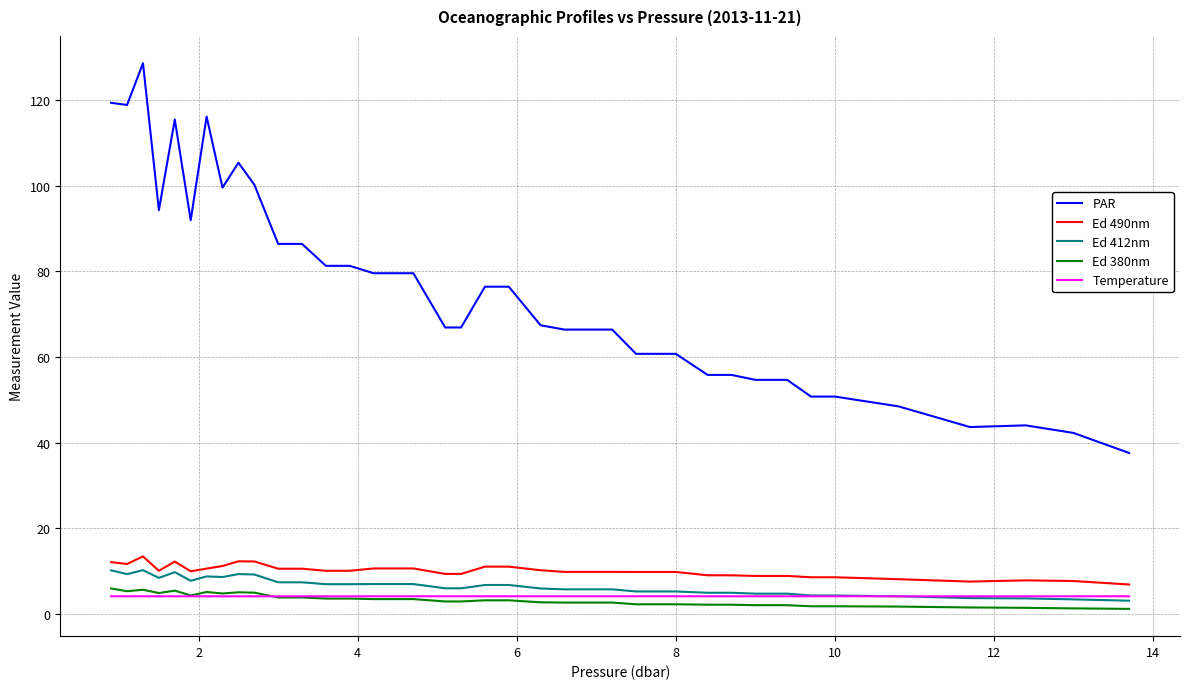

Which series has the largest total across all categories?

PAR